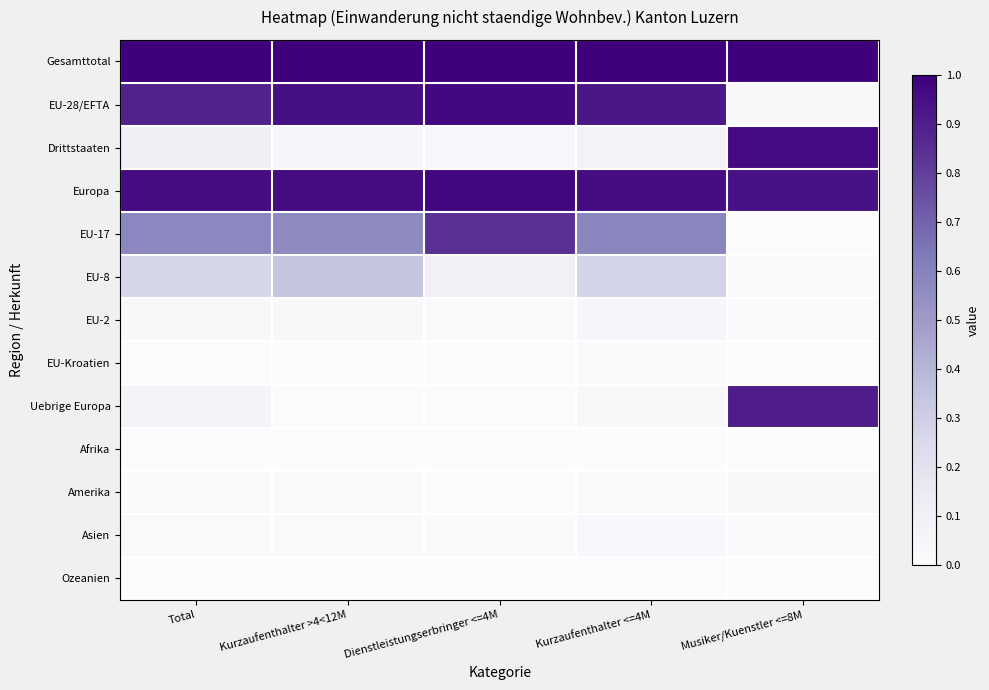

At how many categories does at least one series exceed 0?

5